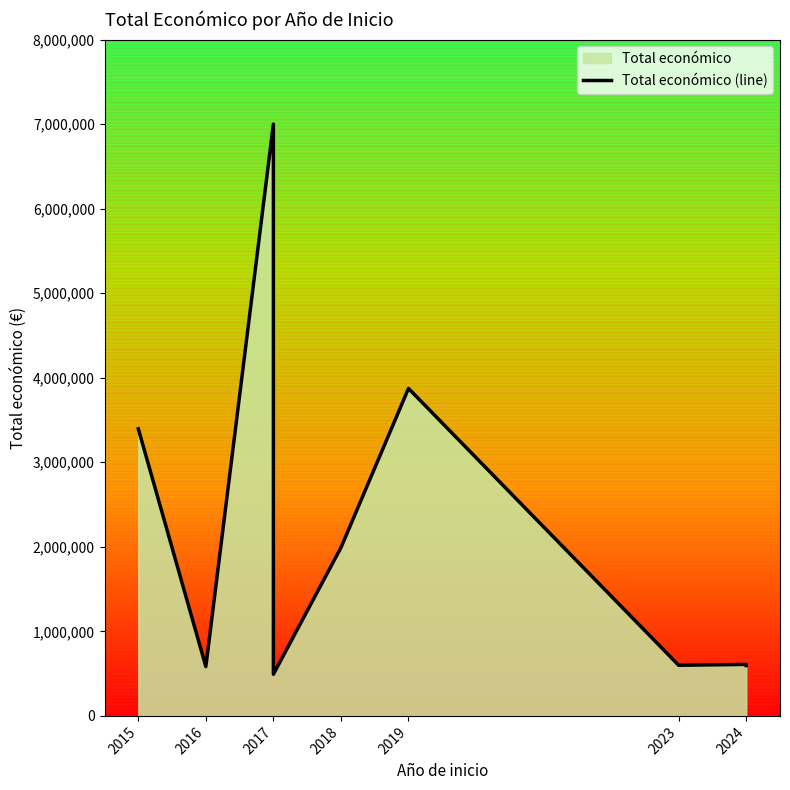

How many values are below 609206?

4